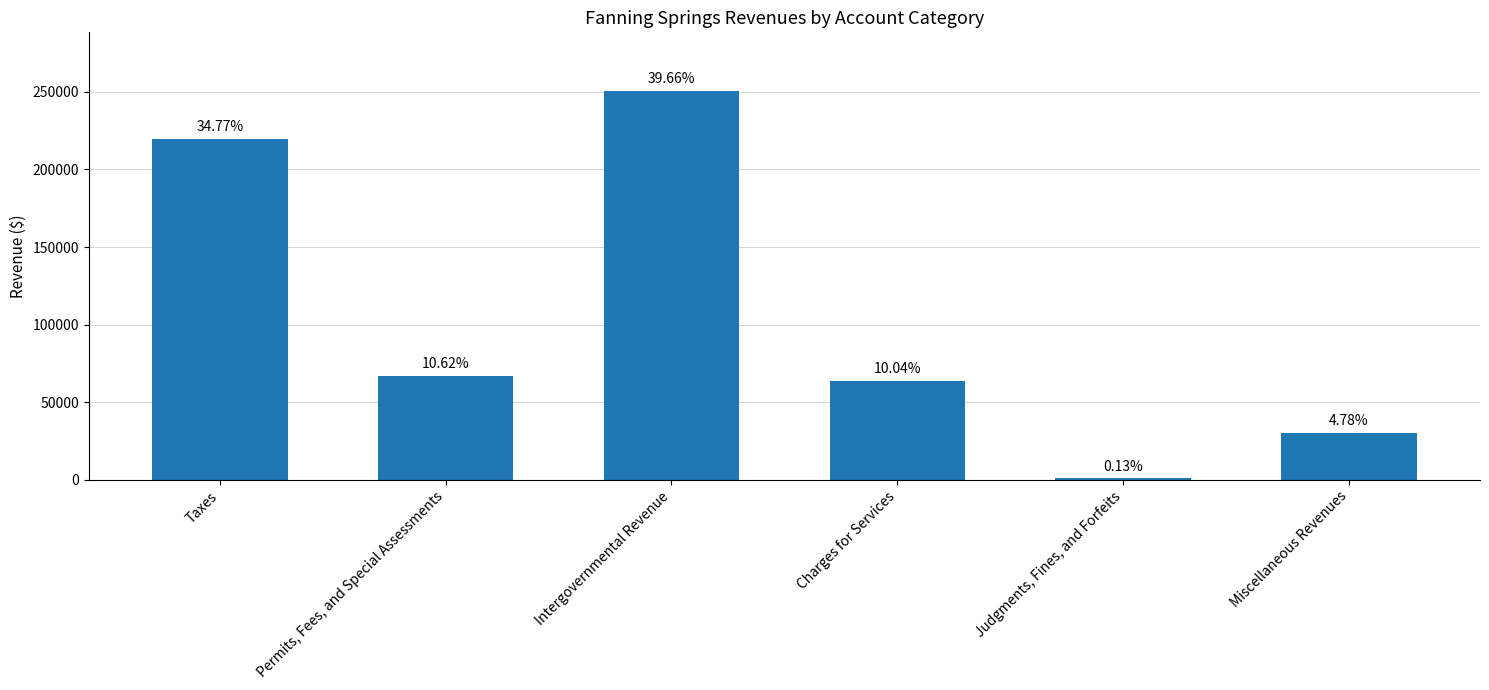

At which label is the value closest to 125791?

Permits, Fees, and Special Assessments